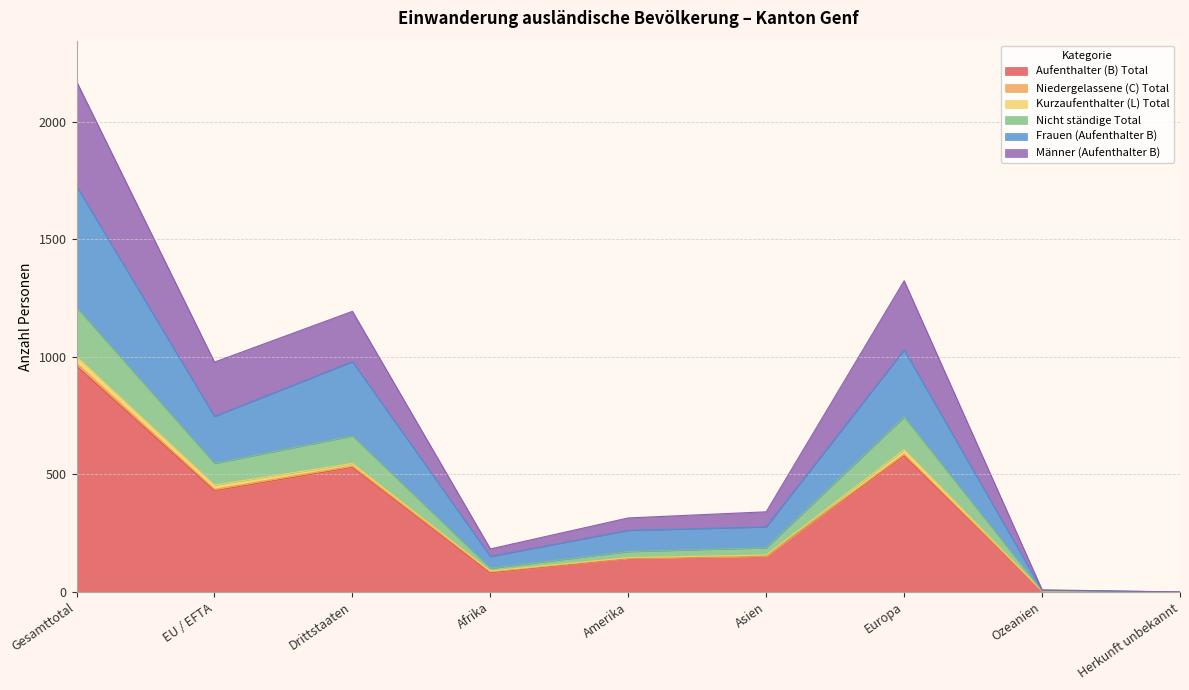

Where does the Frauen (Aufenthalter B) series first go above 277?

Gesamttotal